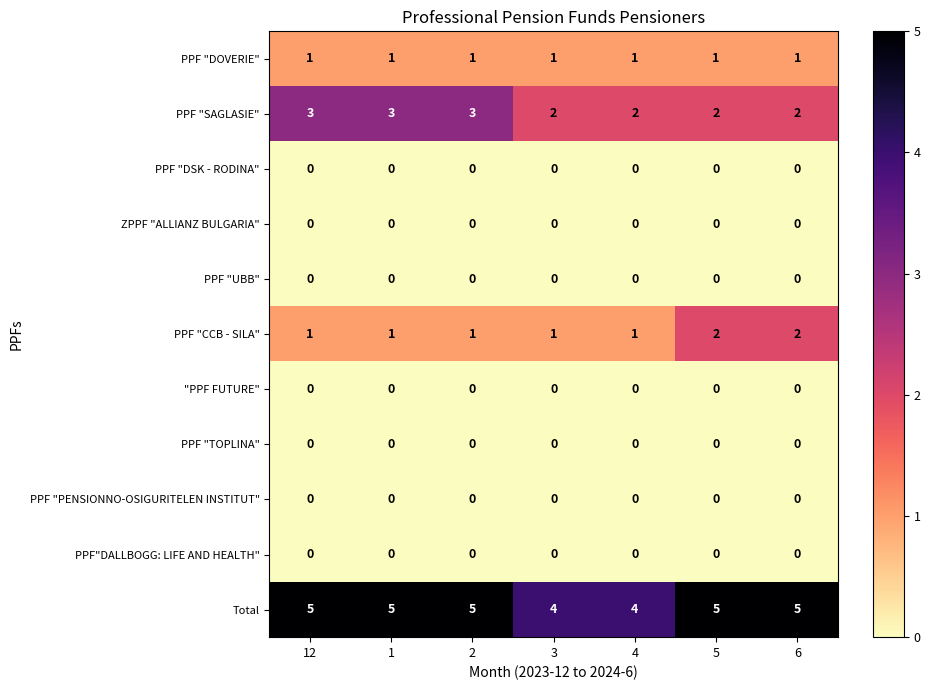

What is the approximate value of Total at 6?

5